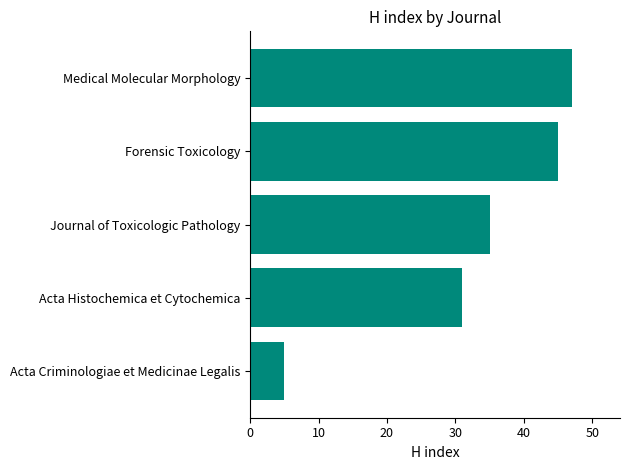

Is it true that the value at Acta Histochemica et Cytochemica is 21?

False